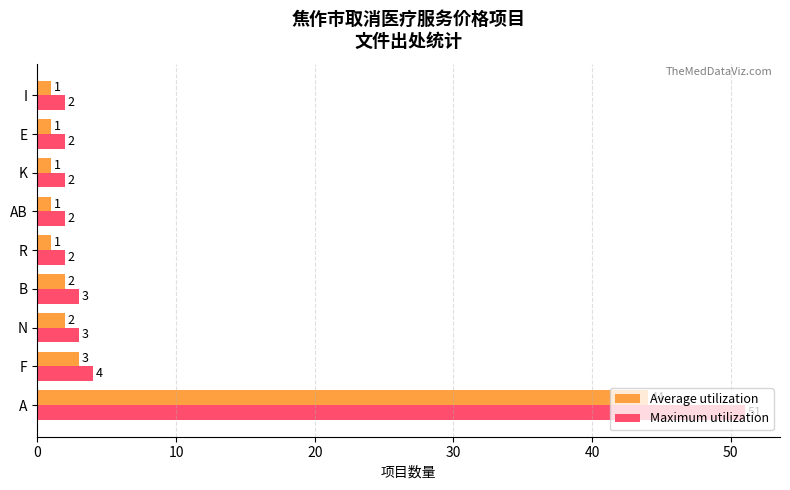

Which series has the largest total across all categories?

Maximum utilization